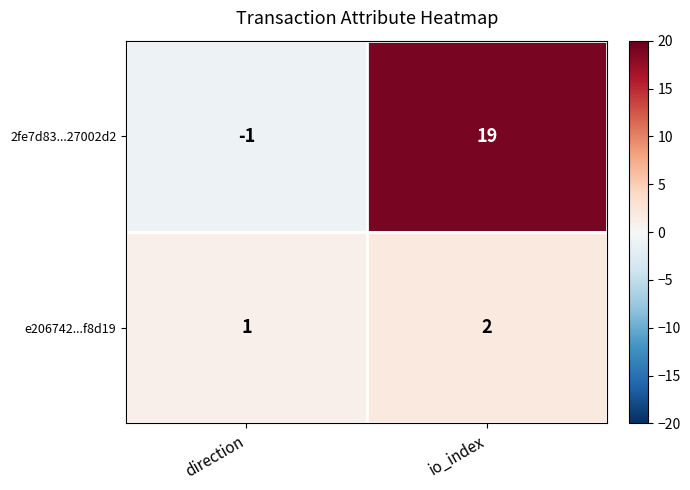

Rank the series by their average value, from highest to lowest.

2fe7d83...27002d2, e206742...f8d19